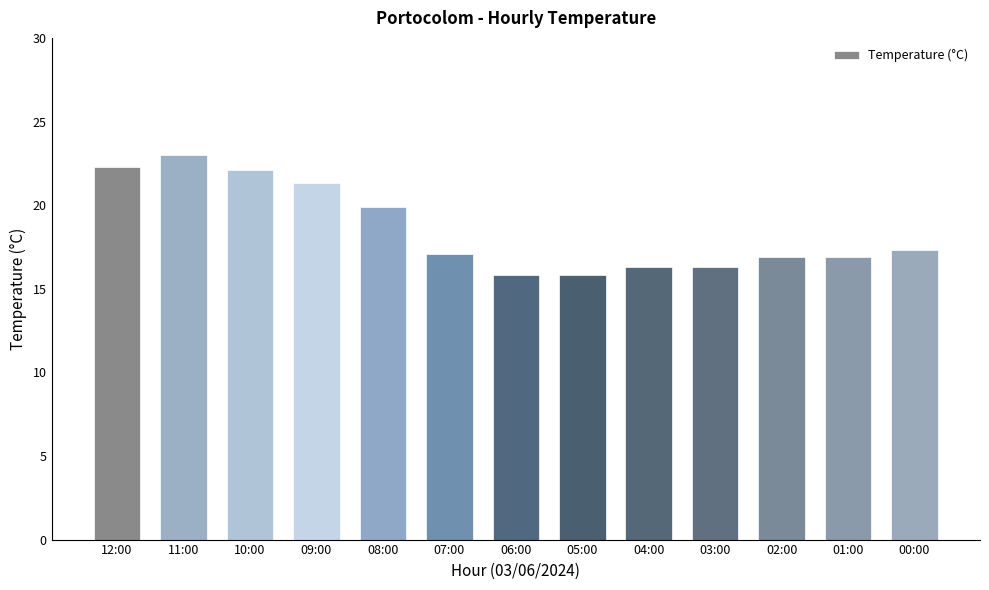

What is the difference between the maximum and second lowest values?

7.2